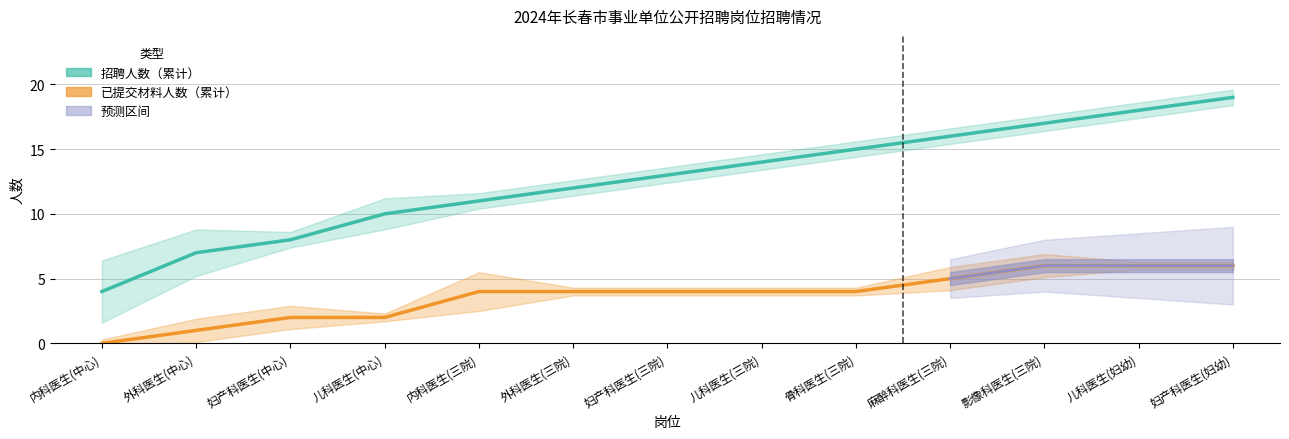

How many 已提交材料人数（累计） values are between 2 and 5?

8